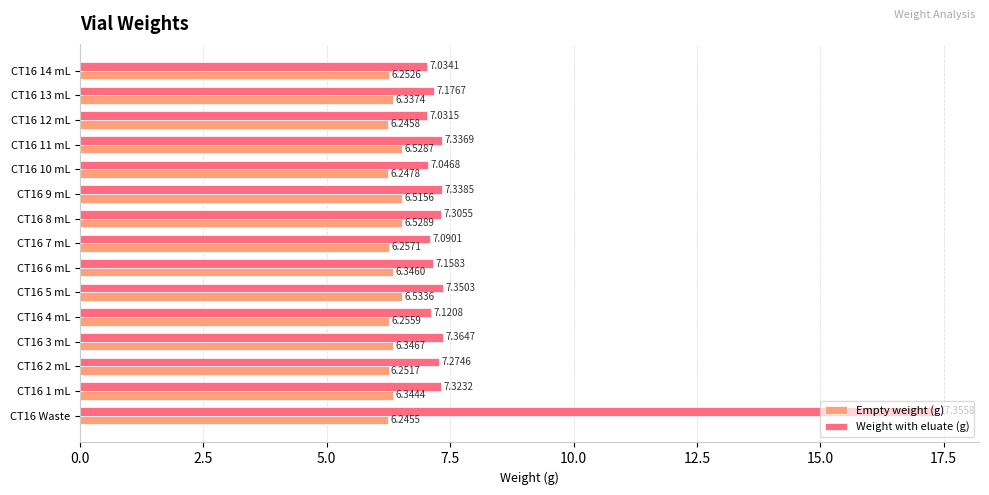

Which series has the largest total across all categories?

Weight with eluate (g)